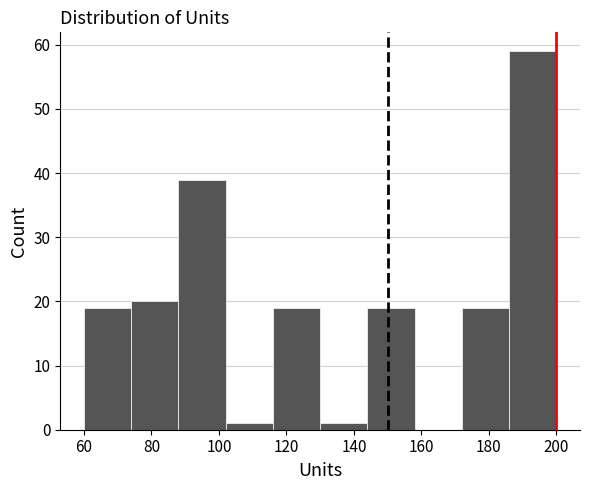

Which range on the x-axis has the tallest bar?

186 to 200